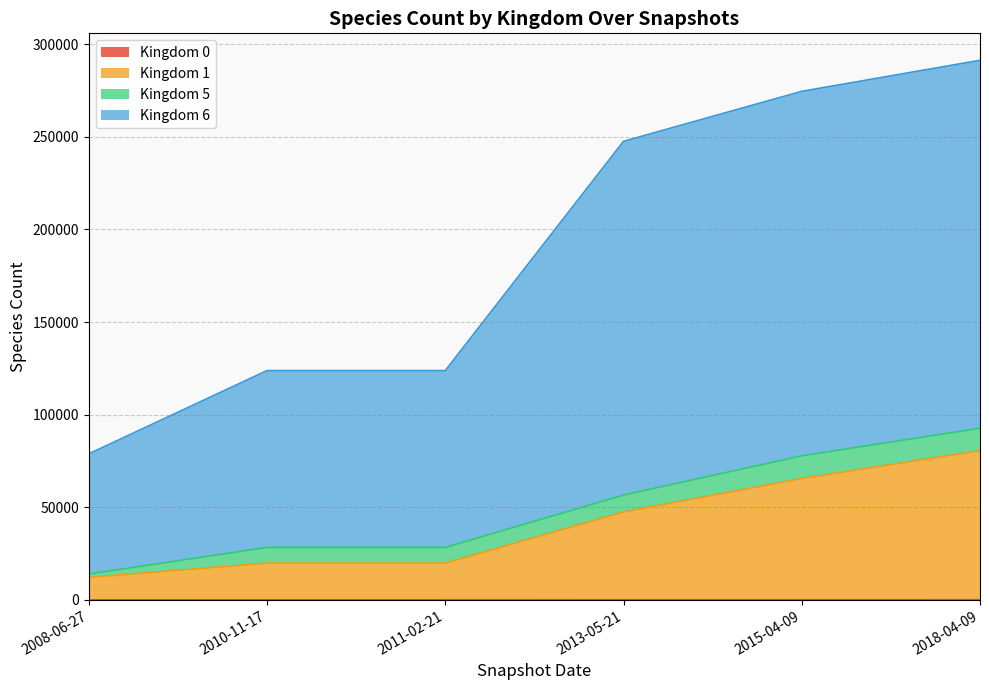

Rank the categories by Kingdom 6 value from highest to lowest.

2018-04-09, 2015-04-09, 2013-05-21, 2010-11-17, 2011-02-21, 2008-06-27